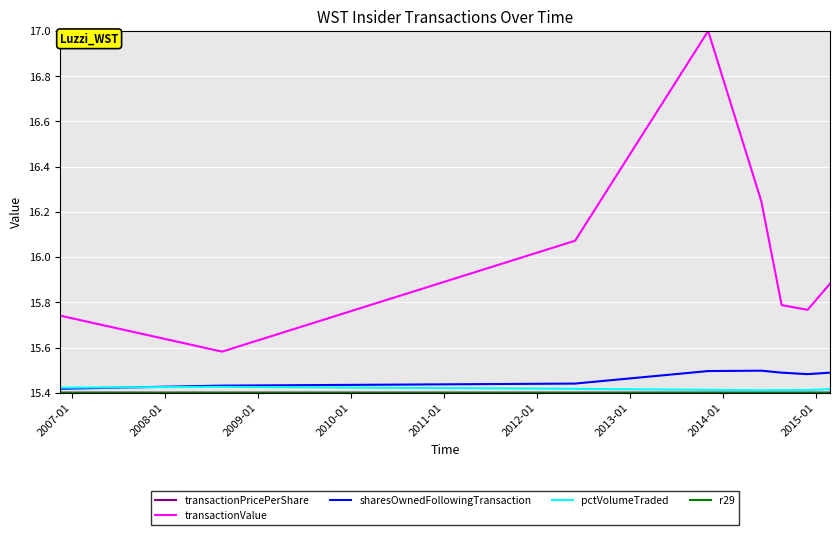

What is the maximum value shown in the chart?

17.0